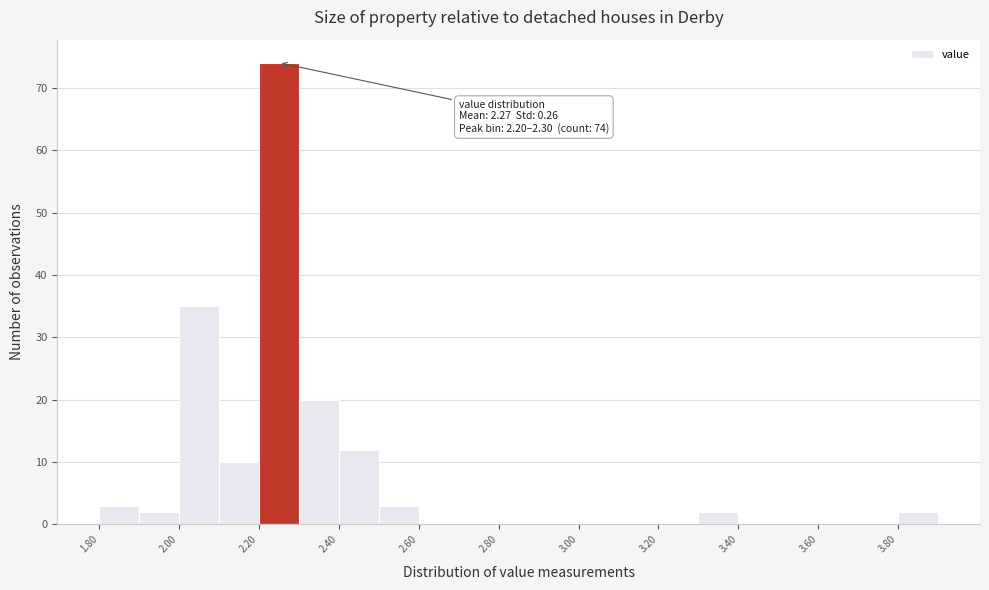

Which range on the x-axis has the tallest bar?

2.2 to 2.3